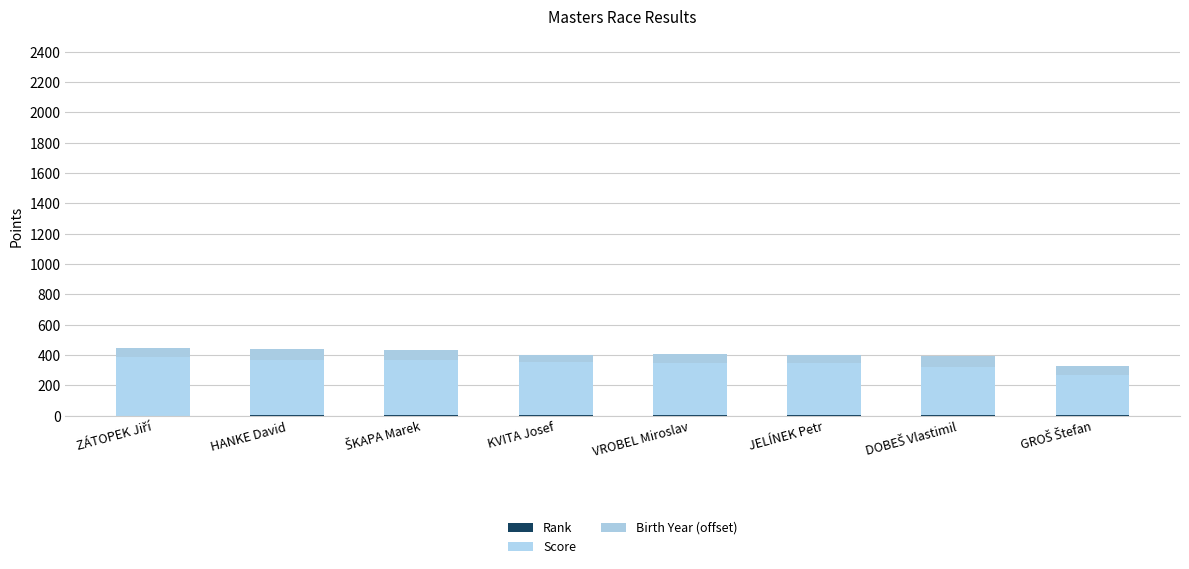

What is the difference between the Rank values at GROŠ Štefan and VROBEL Miroslav?

3